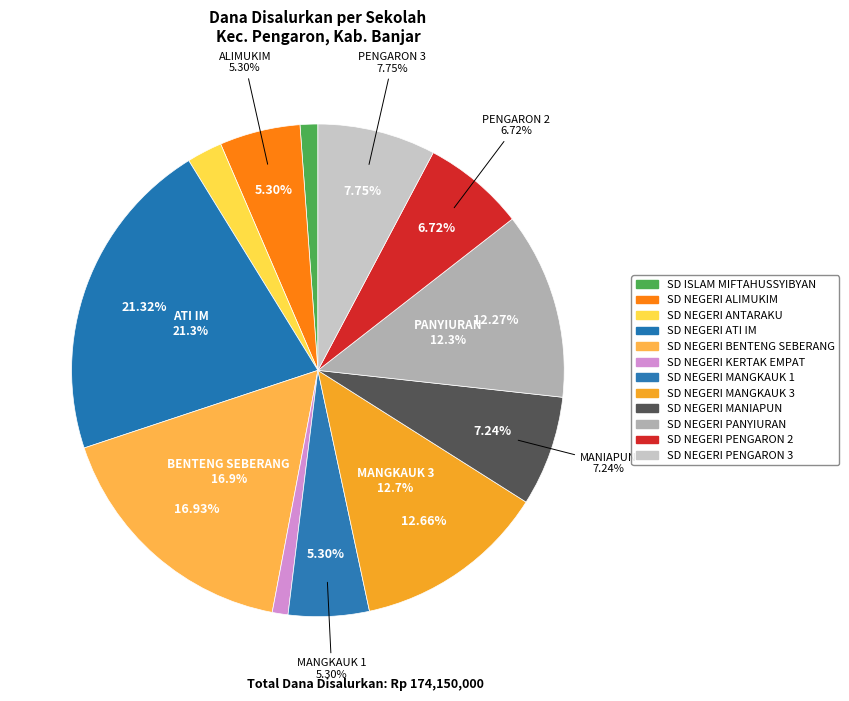

What percentage is the SD NEGERI KERTAK EMPAT slice, to the nearest percent?

1%